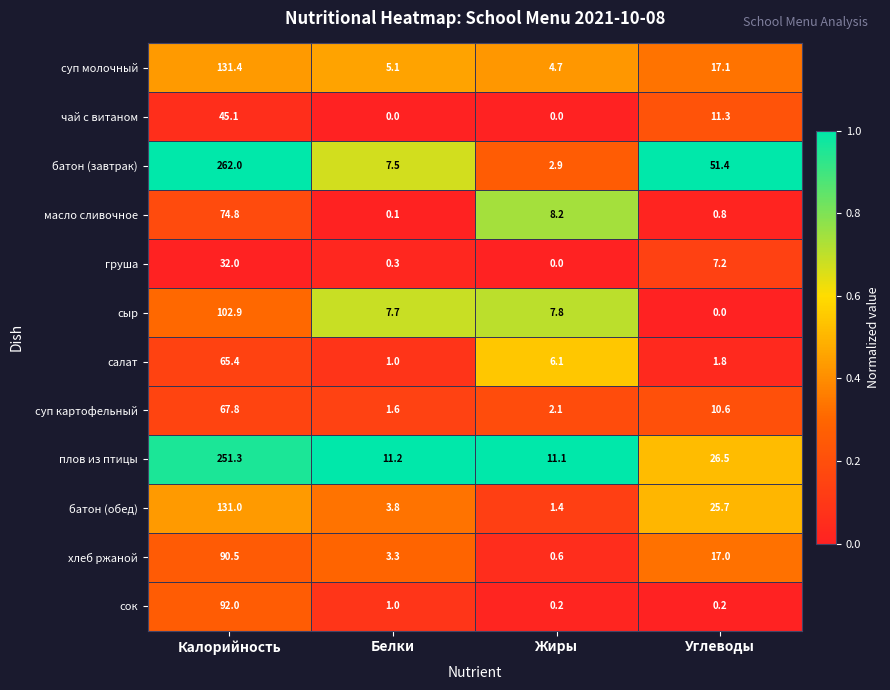

Which series has the largest total across all categories?

батон (завтрак)